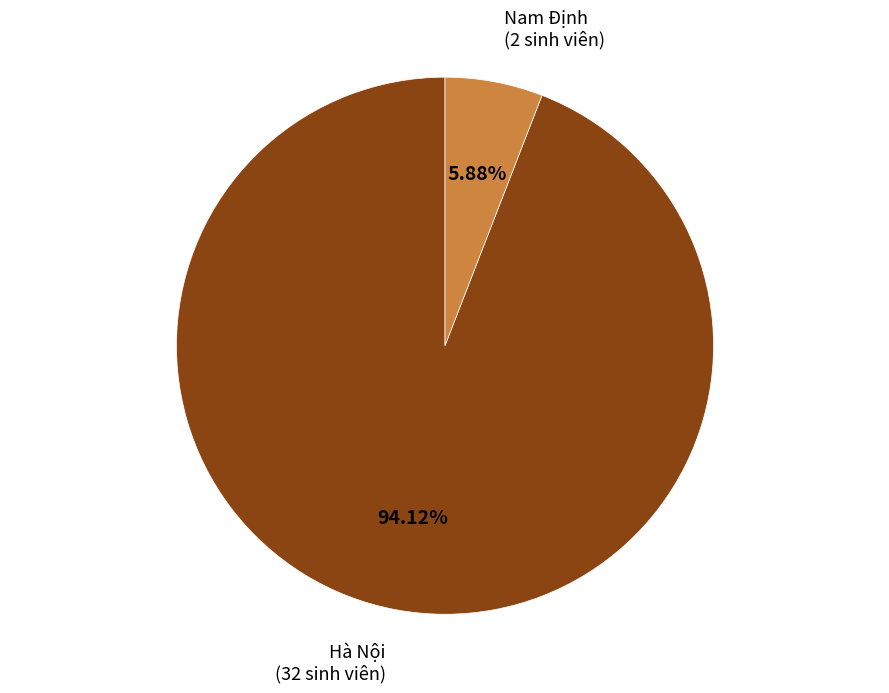

Does any single category account for the majority?

Yes